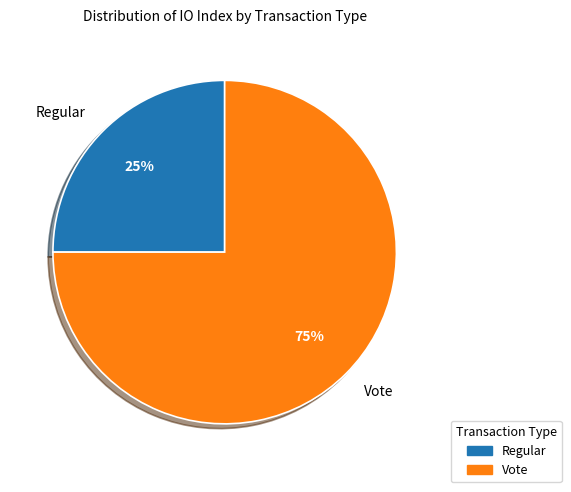

Combined, do Regular and Vote account for over 50%?

Yes